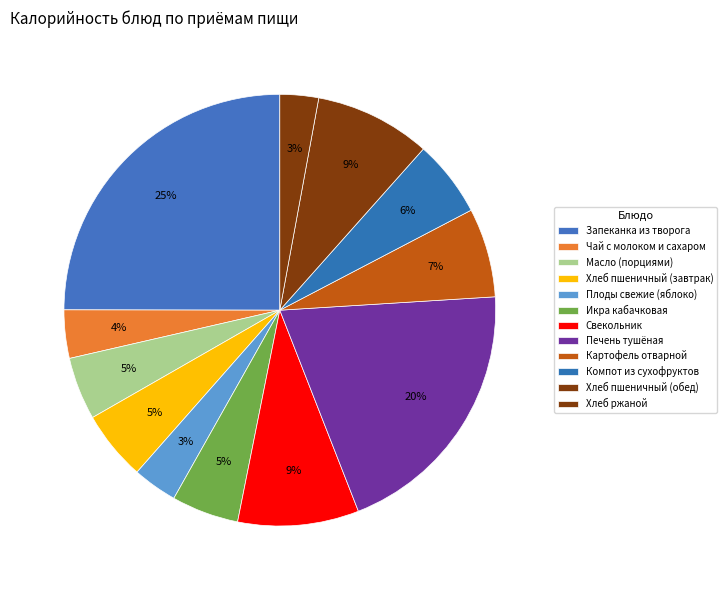

To the nearest percent, what percentage of the pie is Чай с молоком и сахаром?

4%